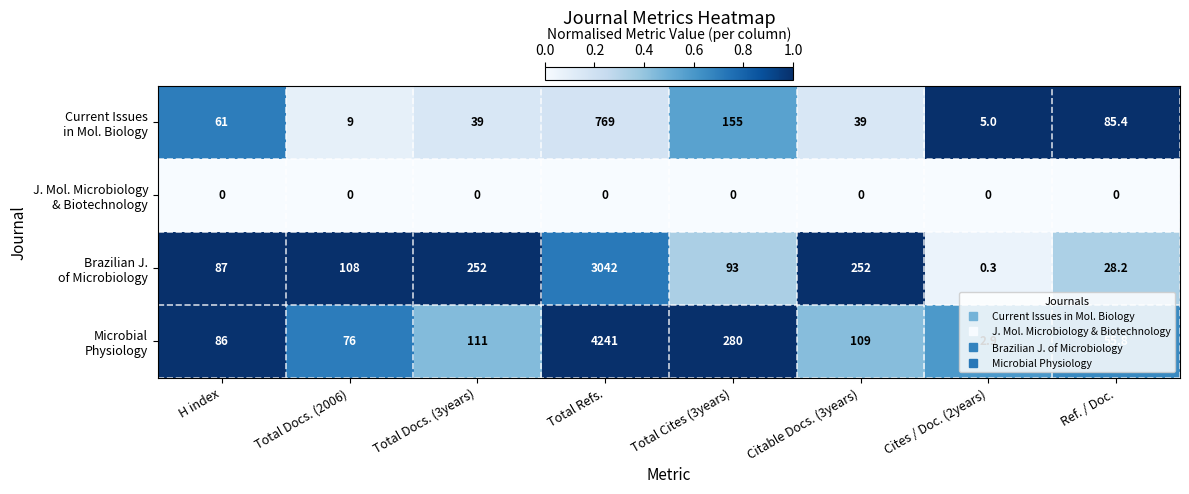

What is the difference between the highest and lowest values at Citable Docs. (3years)?

252.0